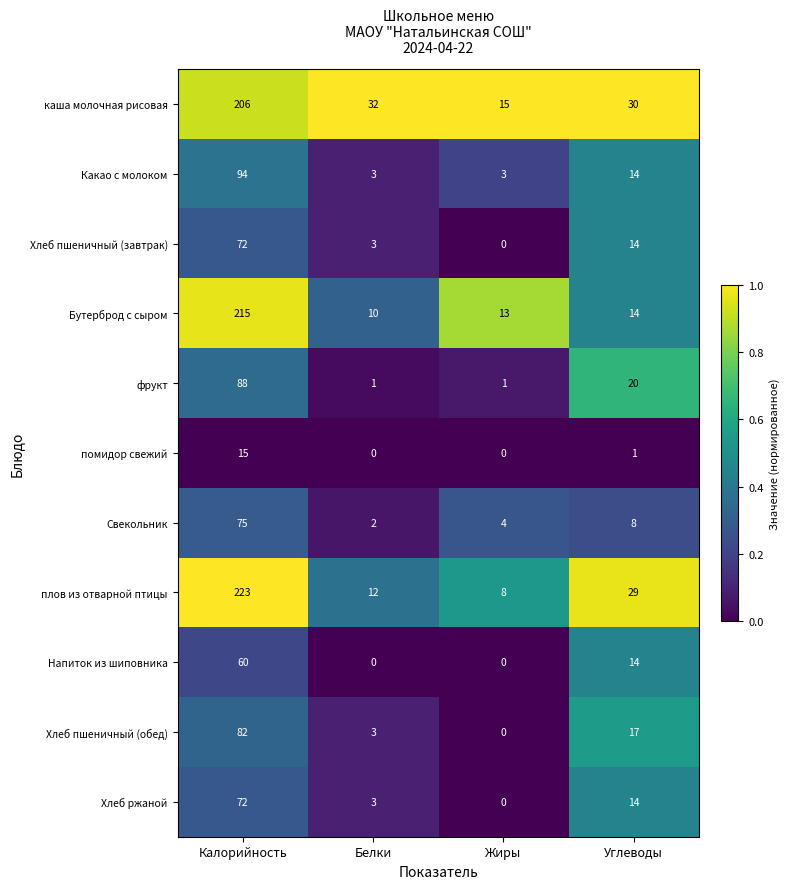

What is the sum of the Хлеб пшеничный (обед) values at Белки and Калорийность?

85